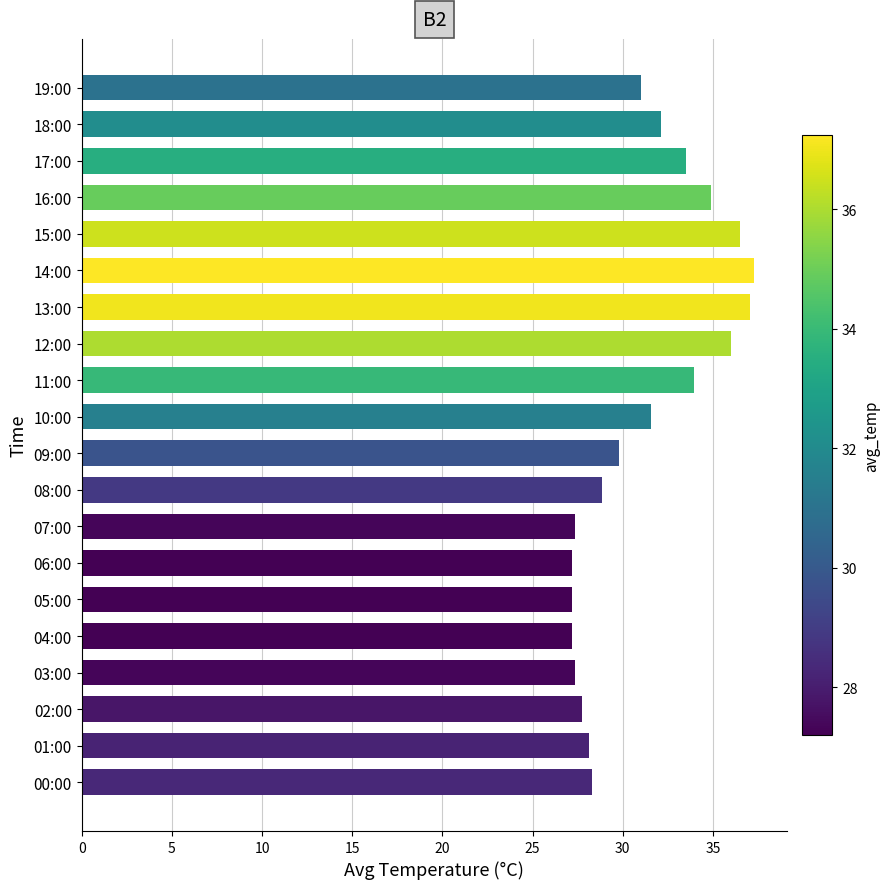

How many values are below 31?

10